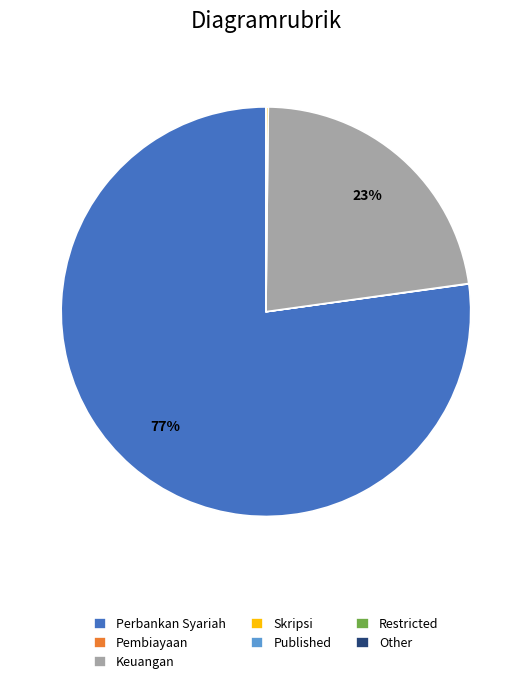

What percentage is the Keuangan slice, to the nearest percent?

23%